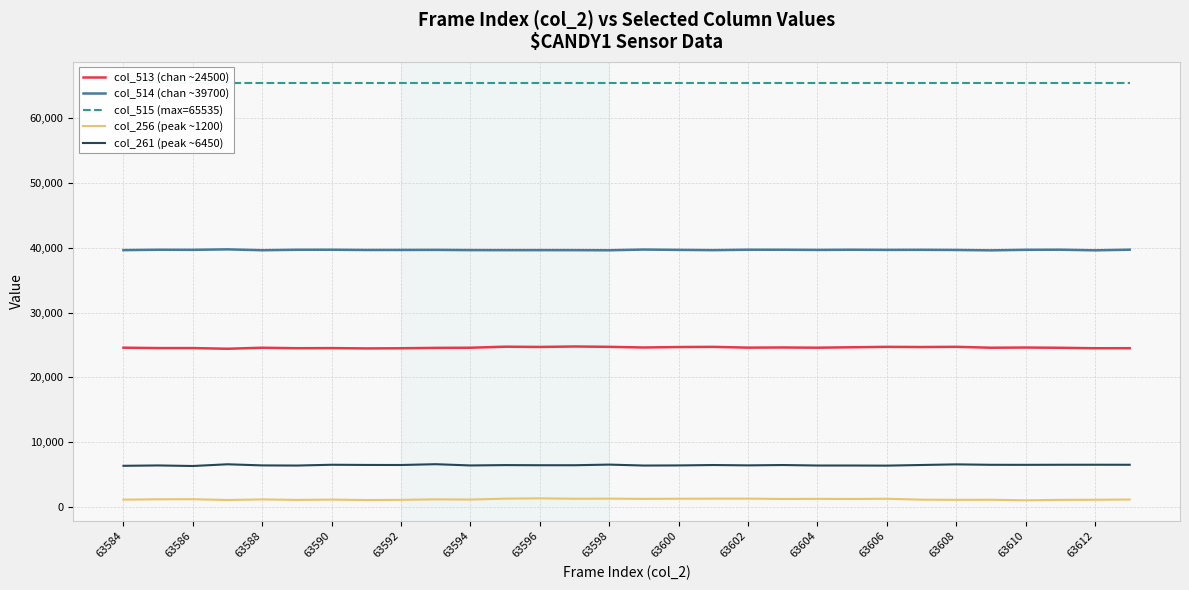

Is it true that col_513 (chan ~24500) equals 24711 at 63596?

True